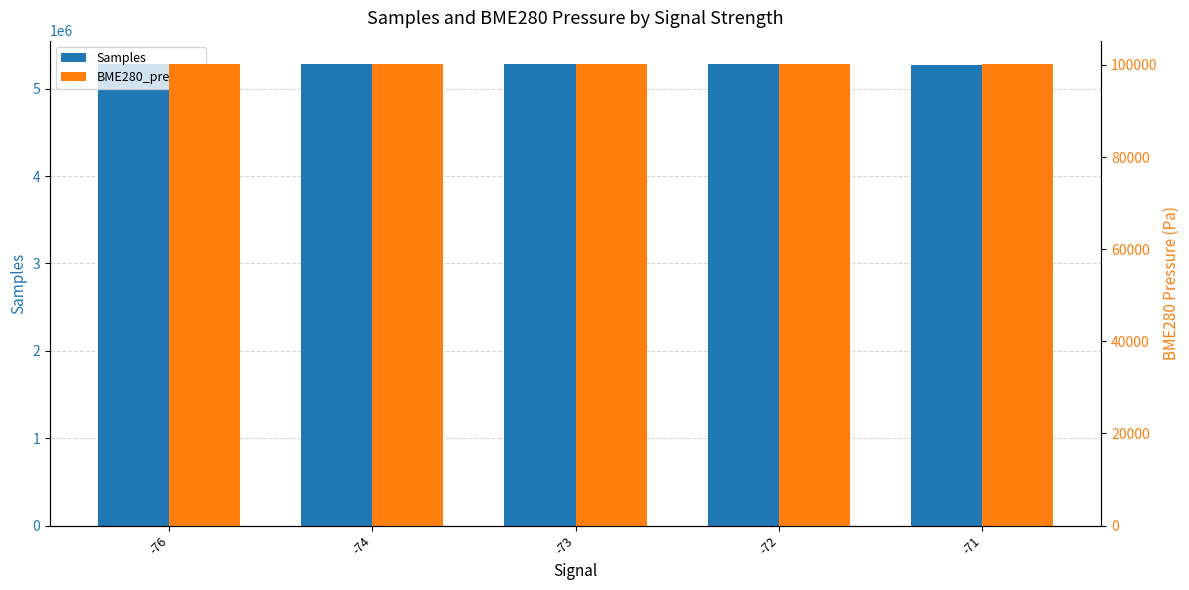

Rank the series by their maximum value, from highest to lowest.

Samples, BME280_pressure